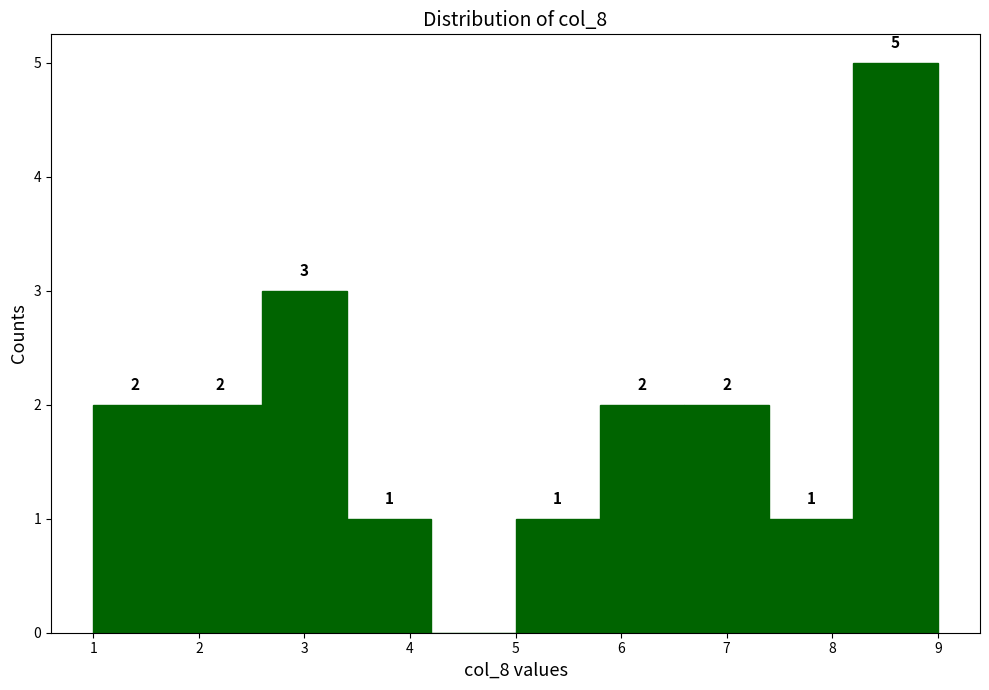

Over which range of the x-axis is the bar tallest?

8.2 to 9.0